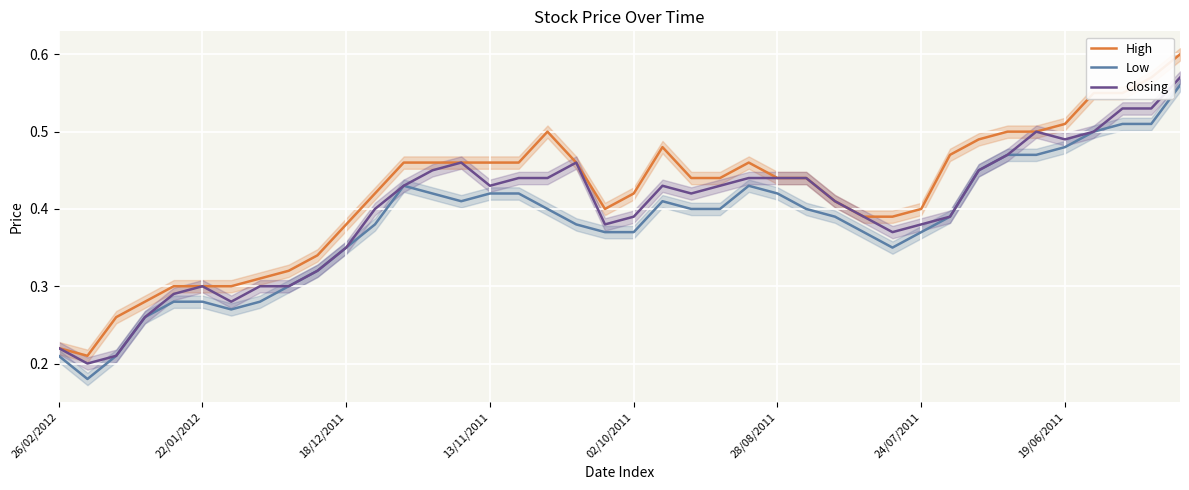

True or false: High and Low cross at least once.

False